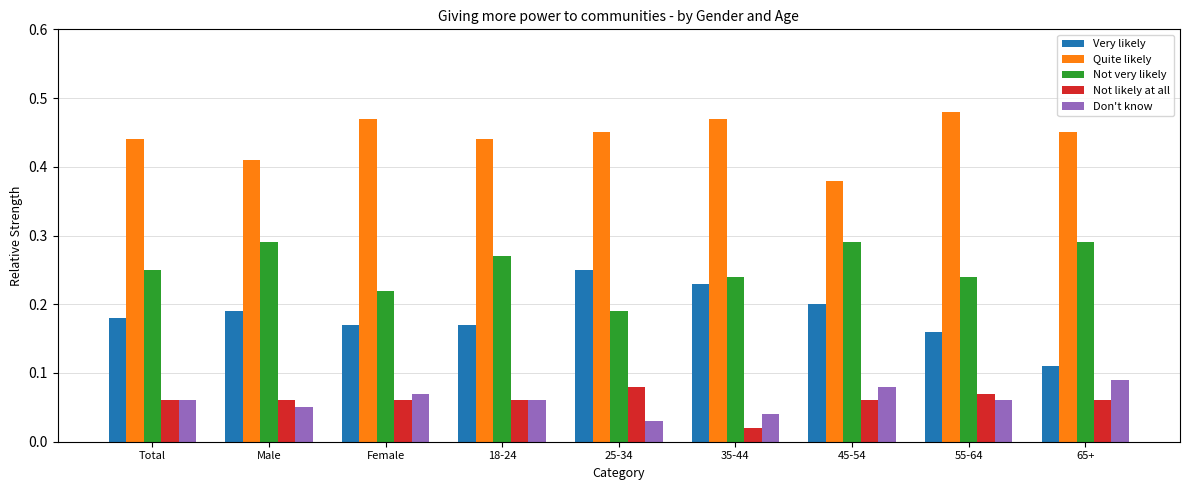

Which category has the lowest value in the Not very likely series?

25-34